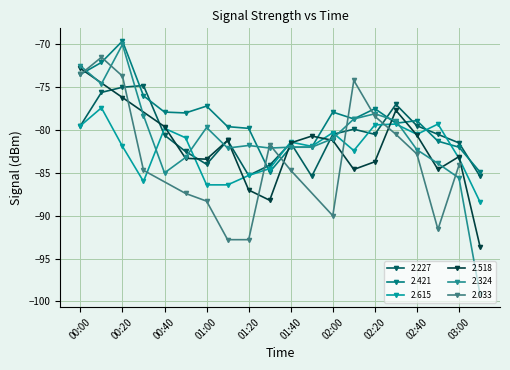

Which series changed the most between 00:20 and 01:00?

2.324